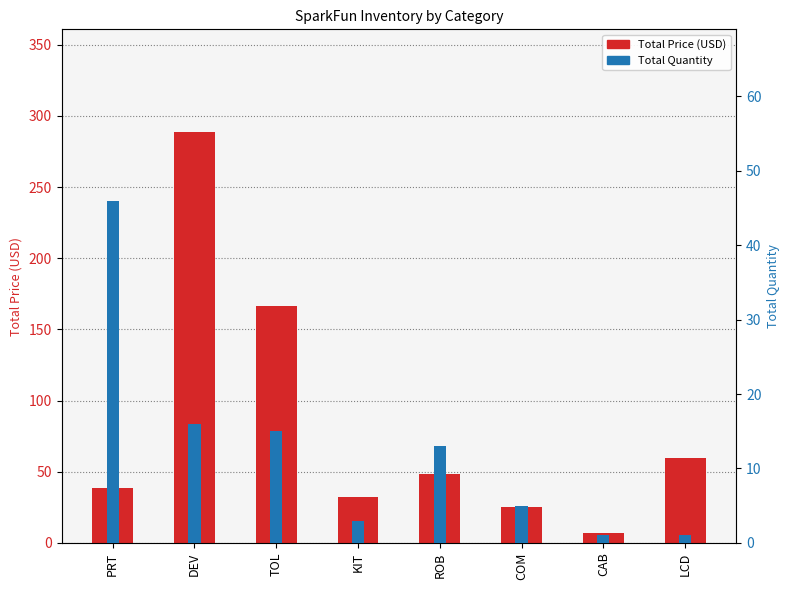

What are all the series names shown in the legend?

Total Price (USD), Total Quantity